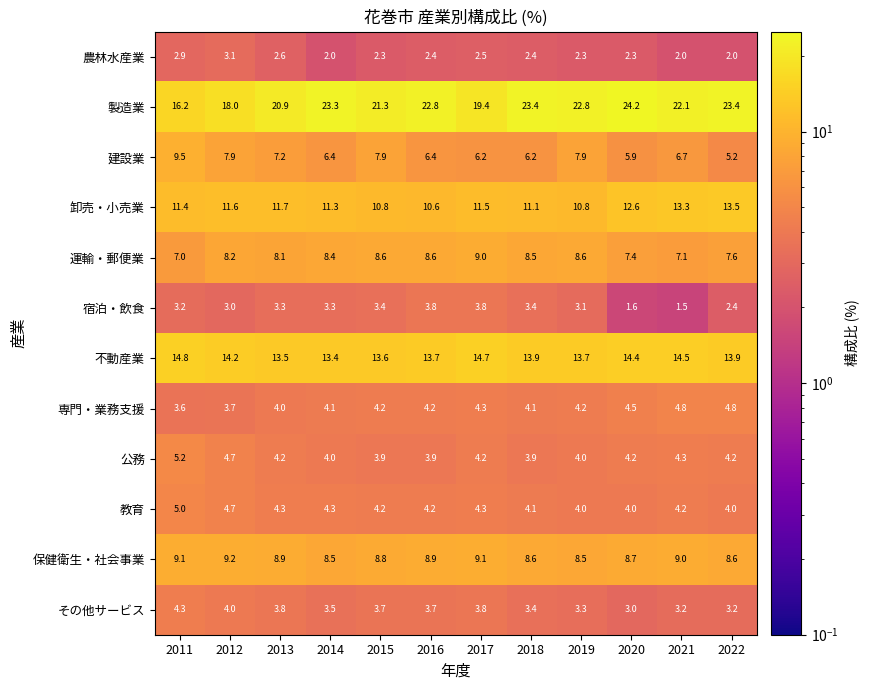

True or false: 教育 has a value of 1.3 at 2014.

False